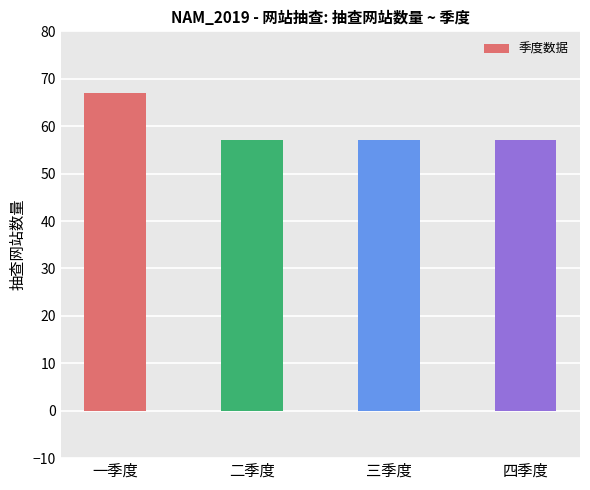

True or false: the data shows 57 at 四季度.

True